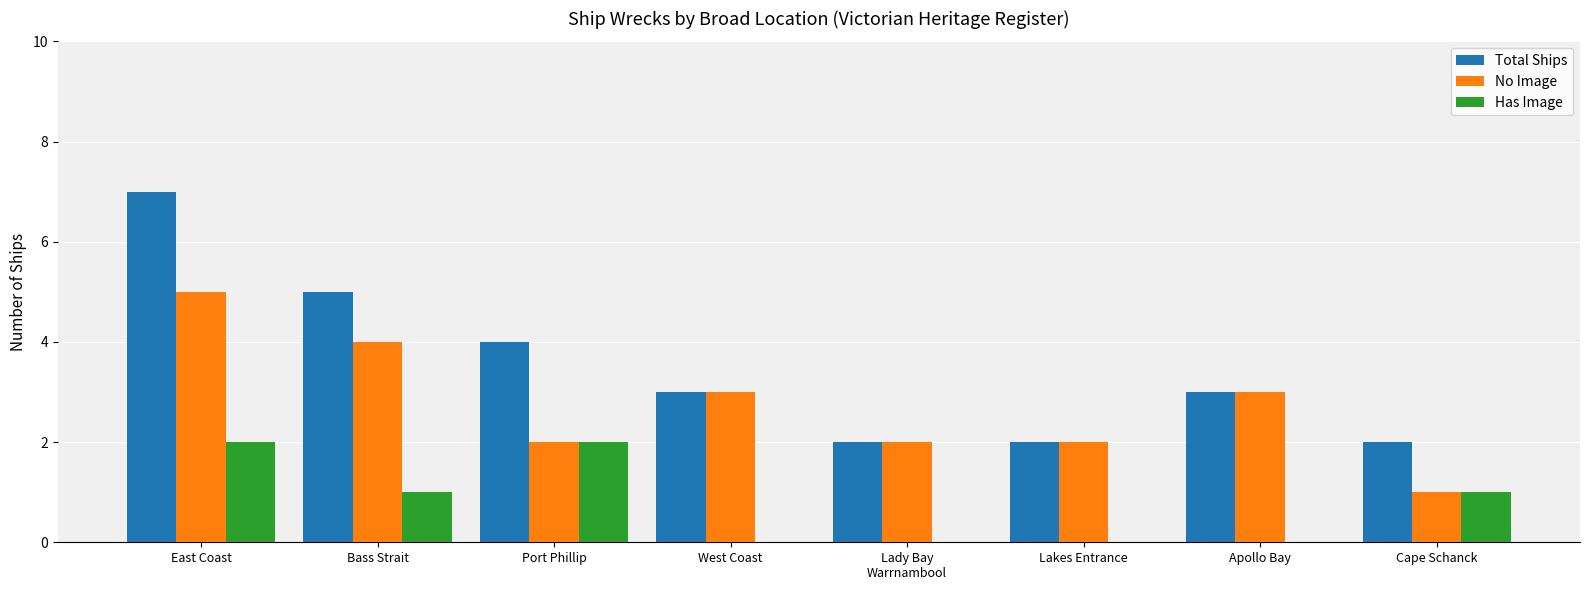

The value of Has Image at Cape Schanck is 1. True or false?

True